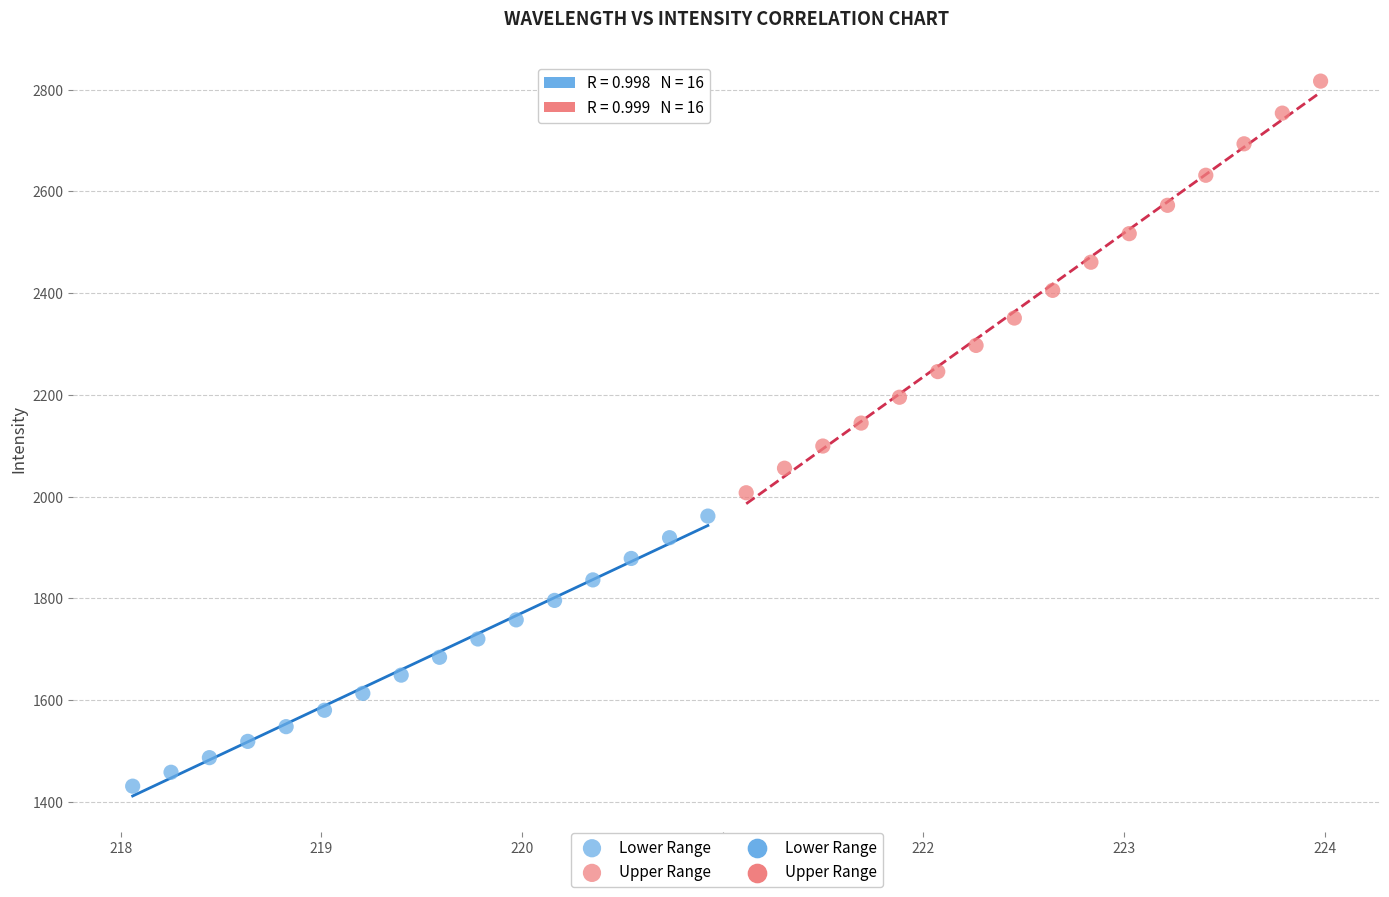

Which series reaches the minimum Y coordinate?

Lower Range